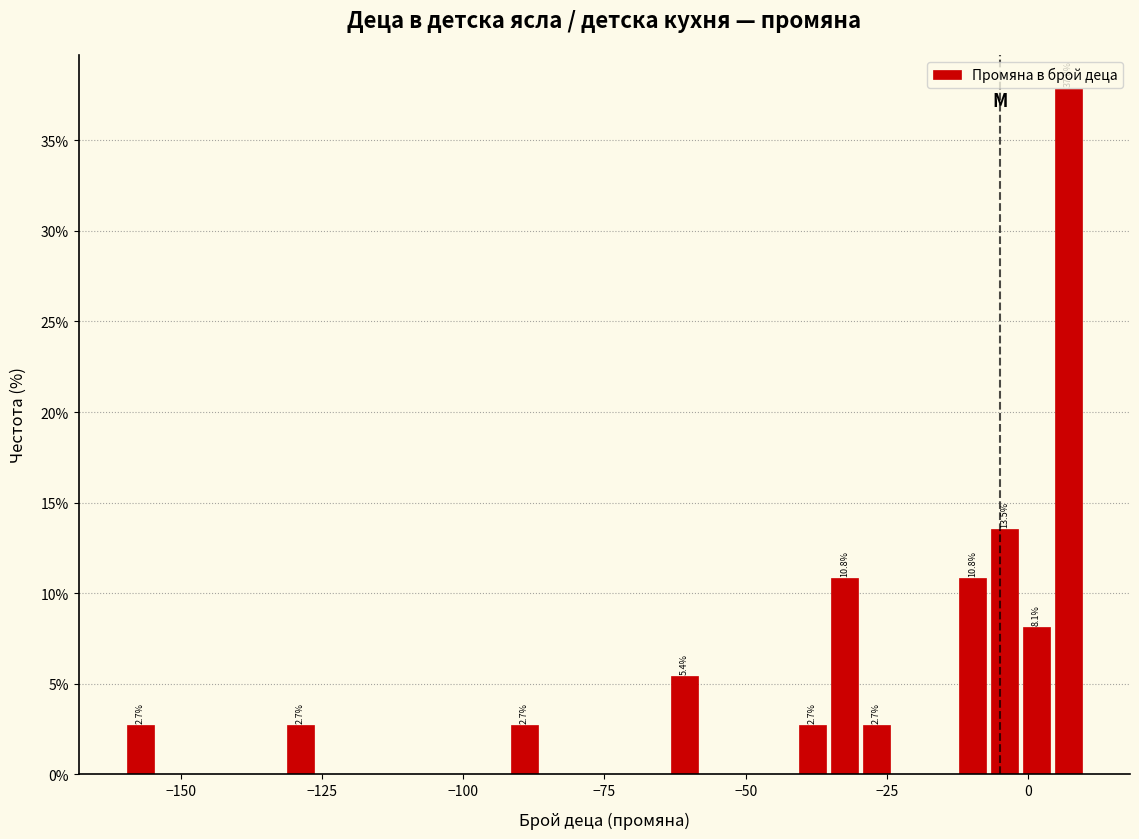

Read against the x-axis, roughly where is the centre of the tallest bar?

5